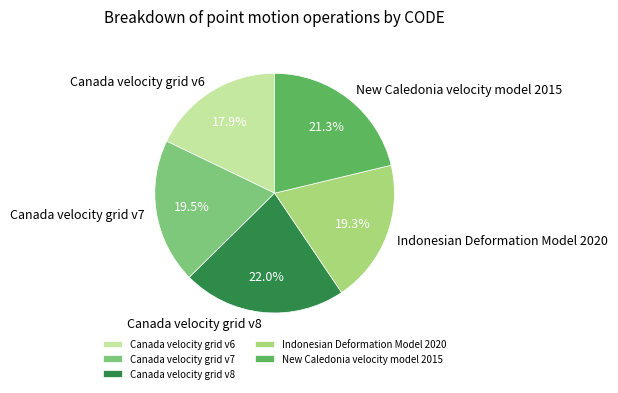

How many segments does this pie chart have?

5